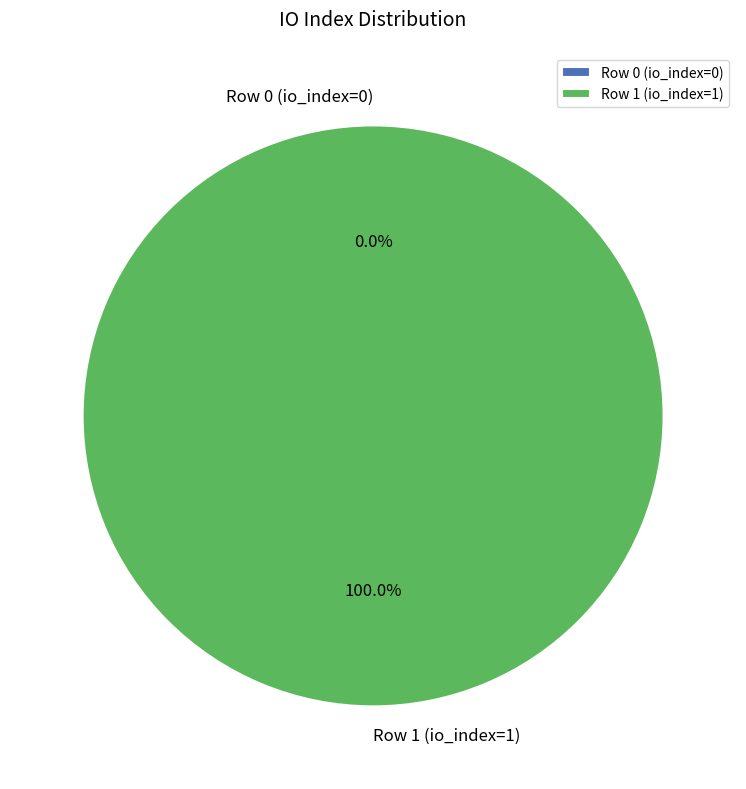

Which category has the smallest portion of the pie?

Row 0 (io_index=0)